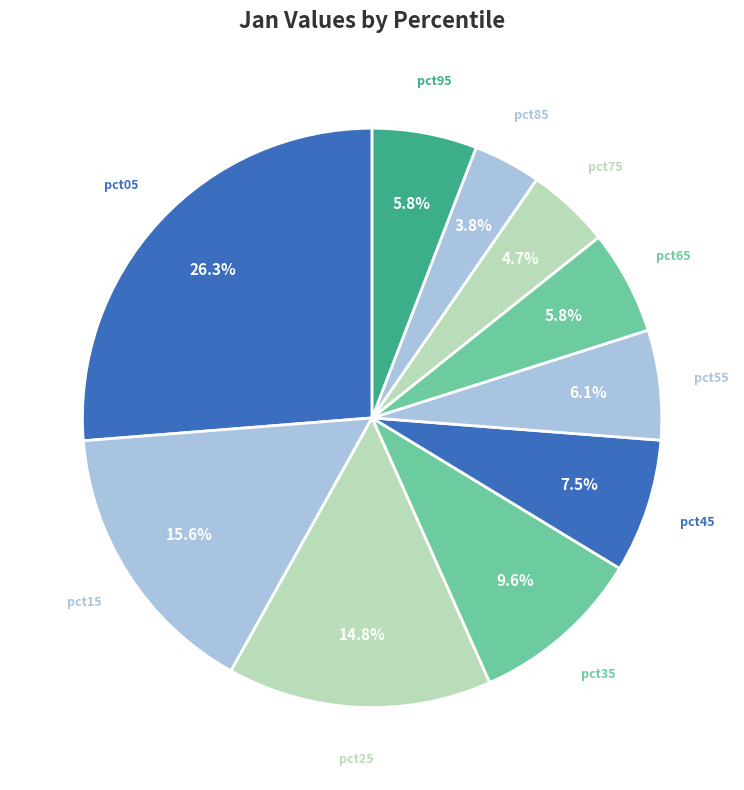

Which category has the smallest portion of the pie?

pct85